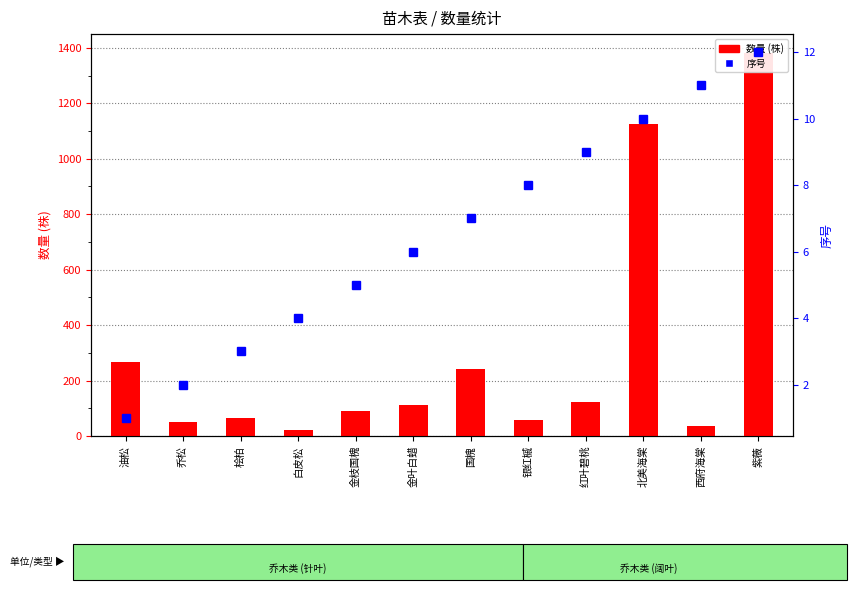

The value of 序号 at 红叶碧桃 is 6. True or false?

False